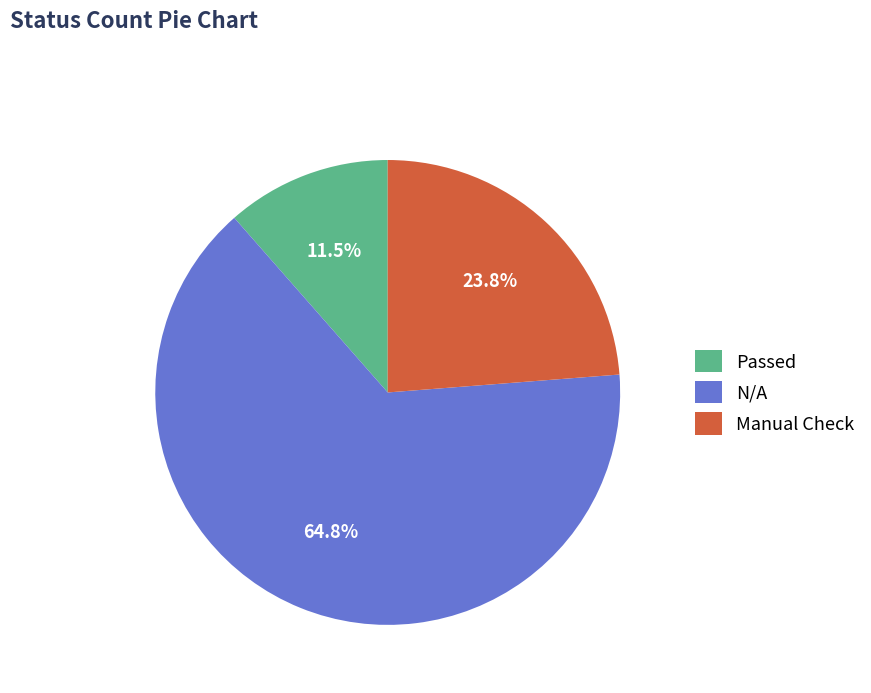

Does any single category account for the majority?

Yes